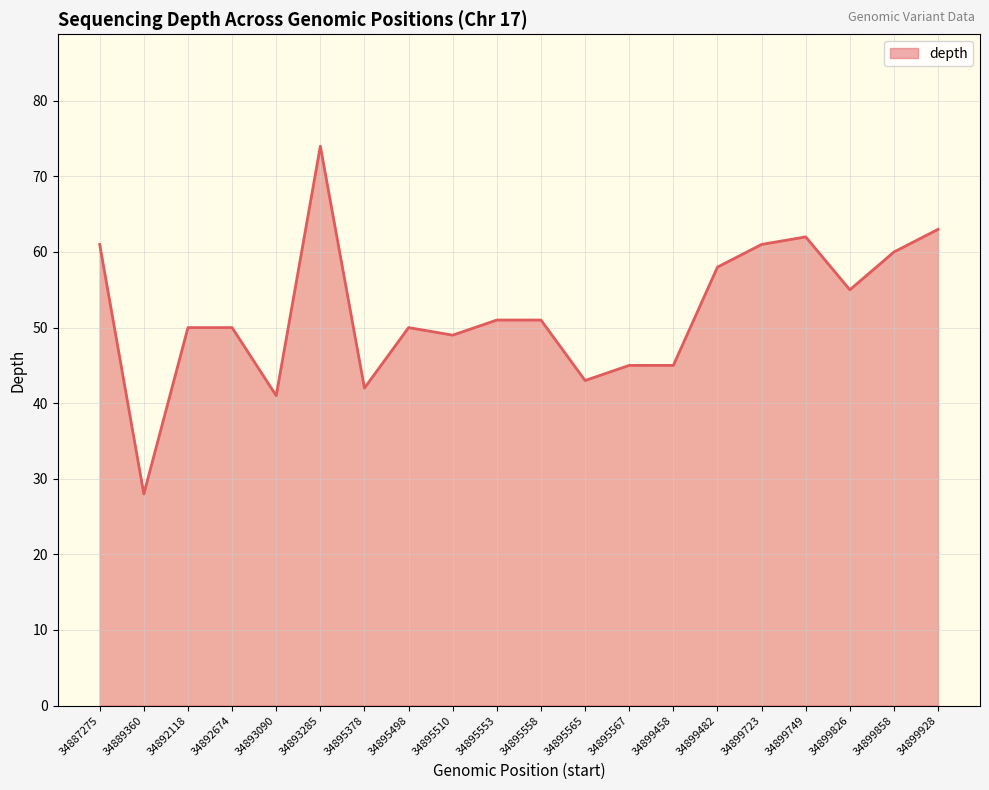

What is the greatest value displayed?

74